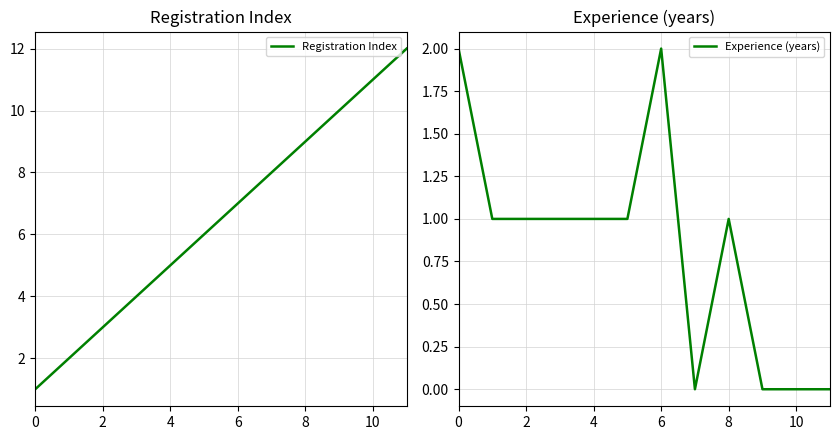

The value of Registration Index at 2 is 1. True or false?

False